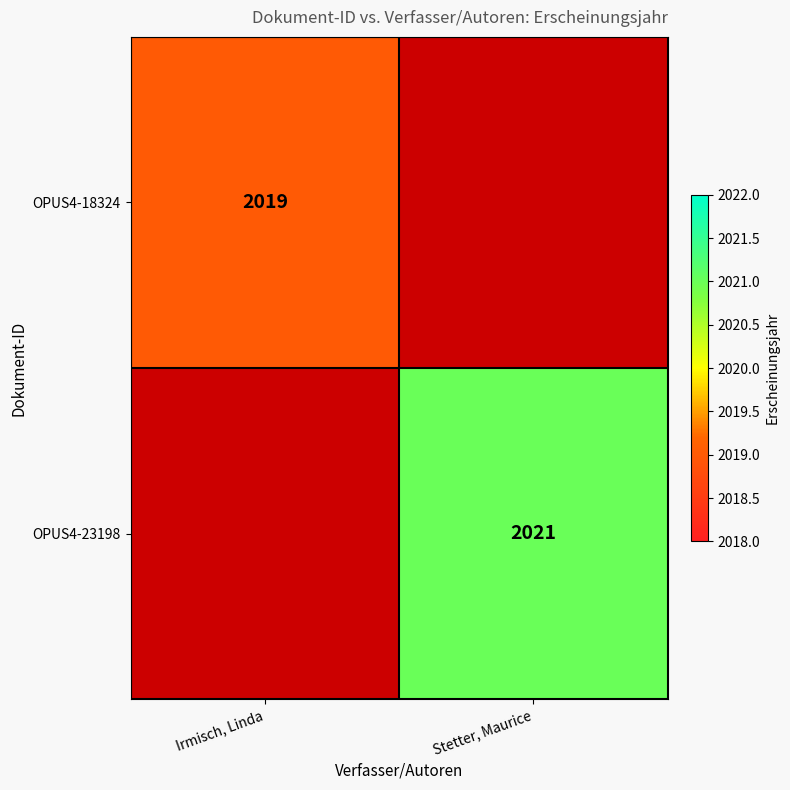

At how many categories does at least one series exceed 1961?

2